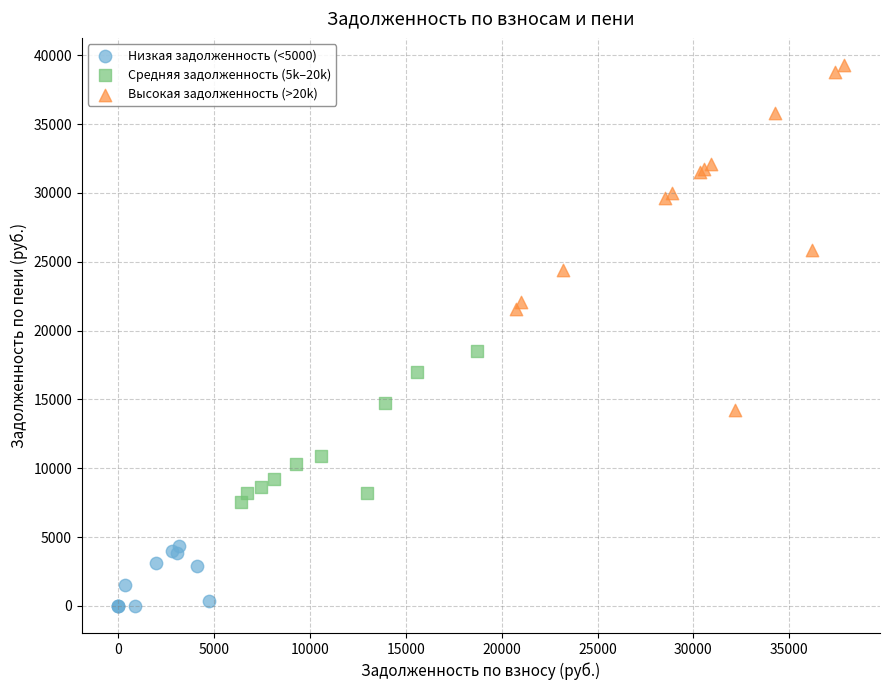

Which series reaches the minimum Y coordinate?

Низкая задолженность (<5000)